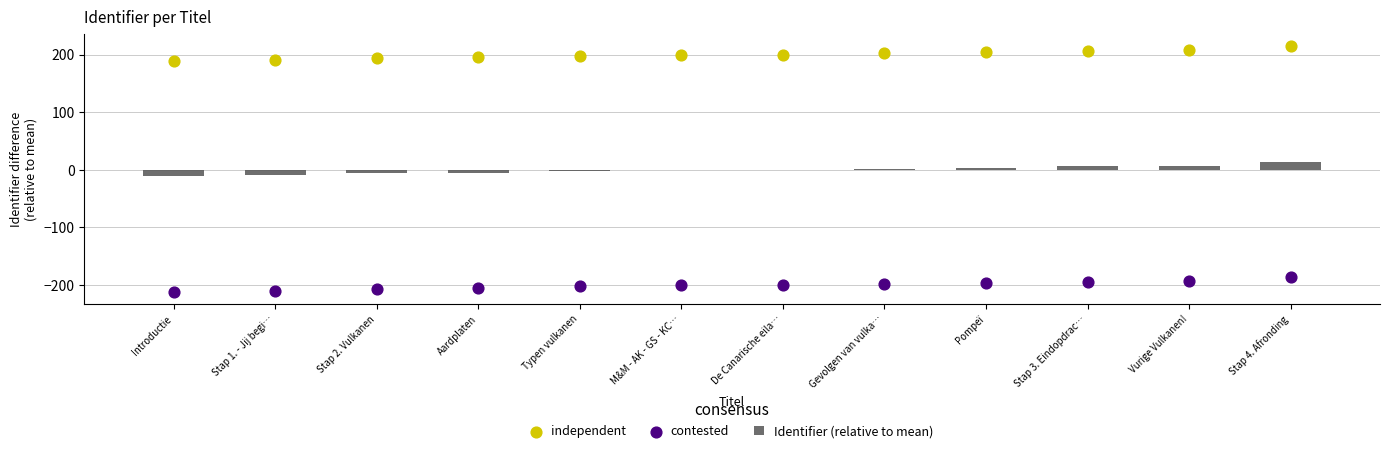

What is the total value across all series at Stap 3. Eindopdrac…?

18.0